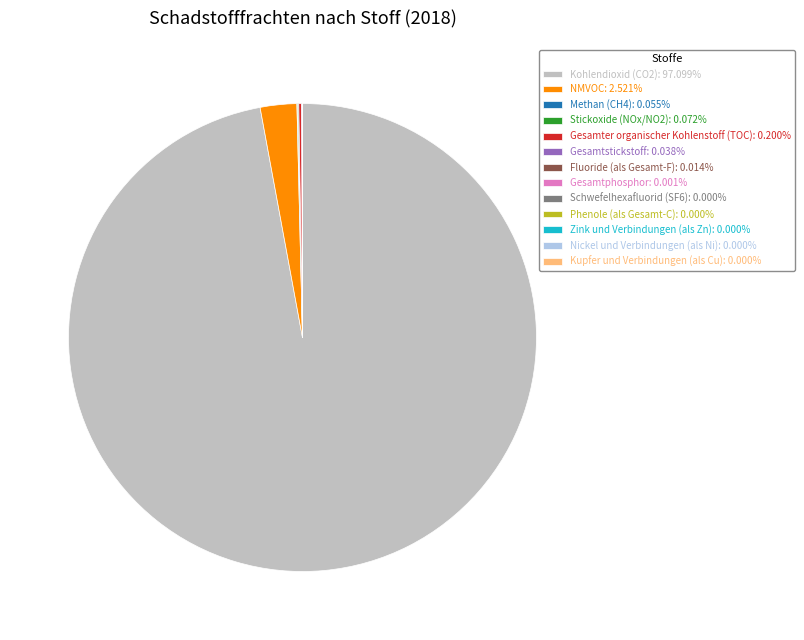

Is there a majority slice in this chart?

Yes